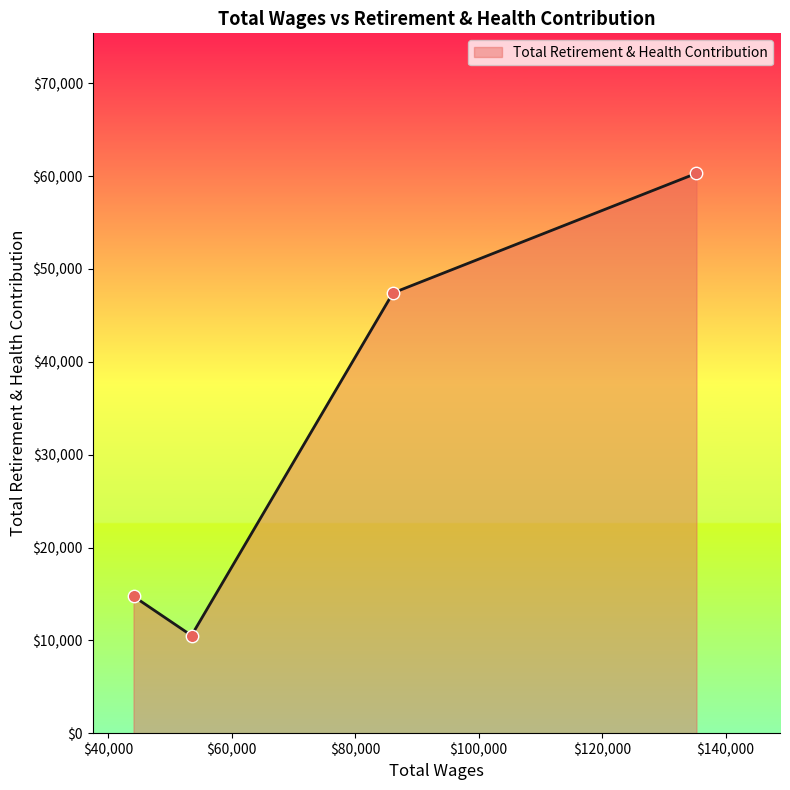

What is the difference between the maximum and minimum values?

49789